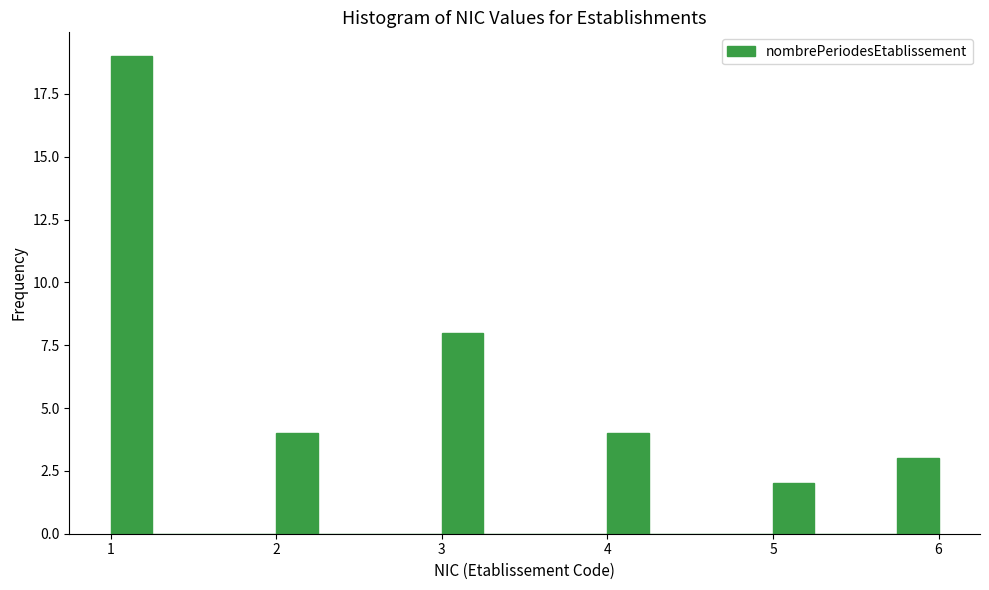

Around what value on the x-axis is the tallest bar? Give the approximate position of its centre, as read against the axis.

1.1